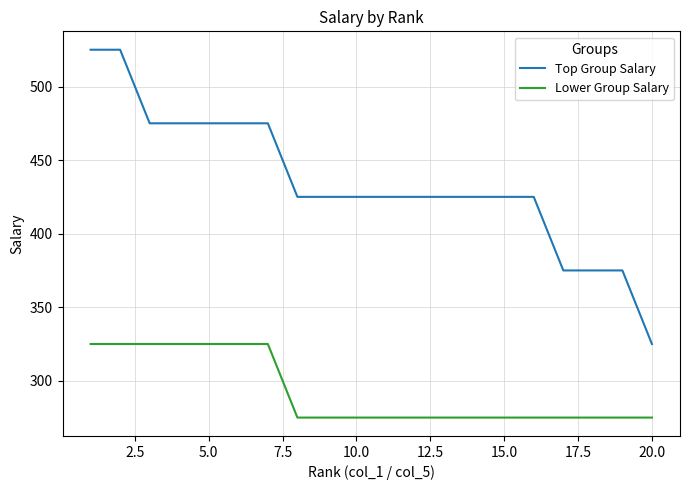

Rank the series by their average value, from lowest to highest.

Lower Group Salary, Top Group Salary